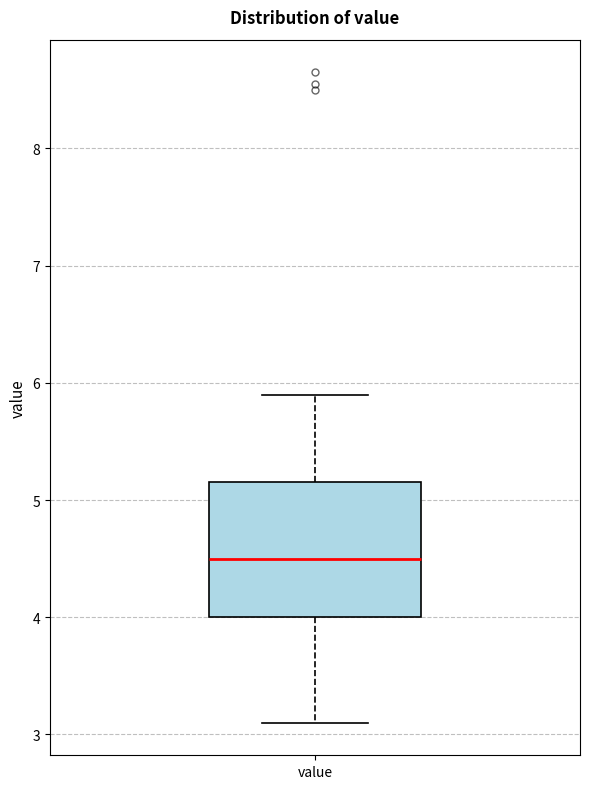

Where does the upper whisker of the box for value end on the y-axis? The values are not printed on the chart, so give them approximately, as read against the axis.

5.9